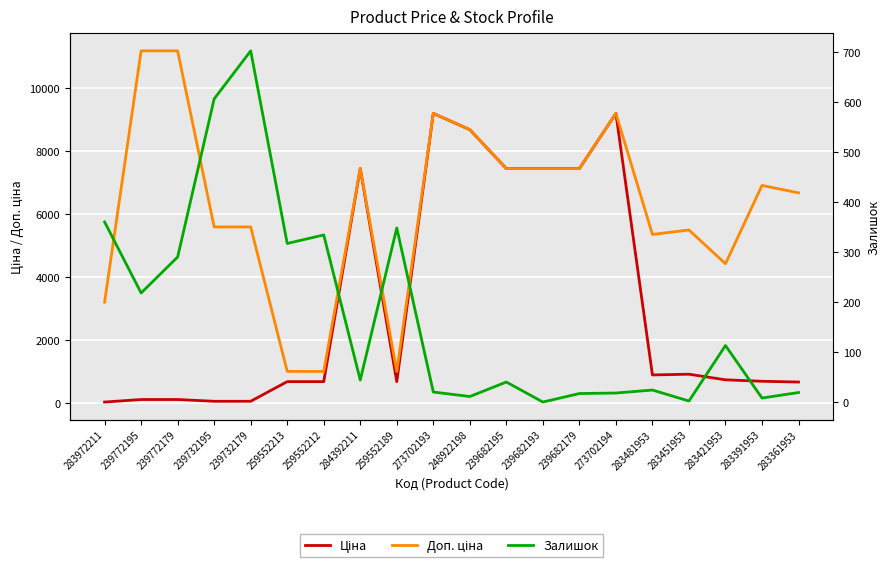

Which series has the largest total across all categories?

Доп. ціна